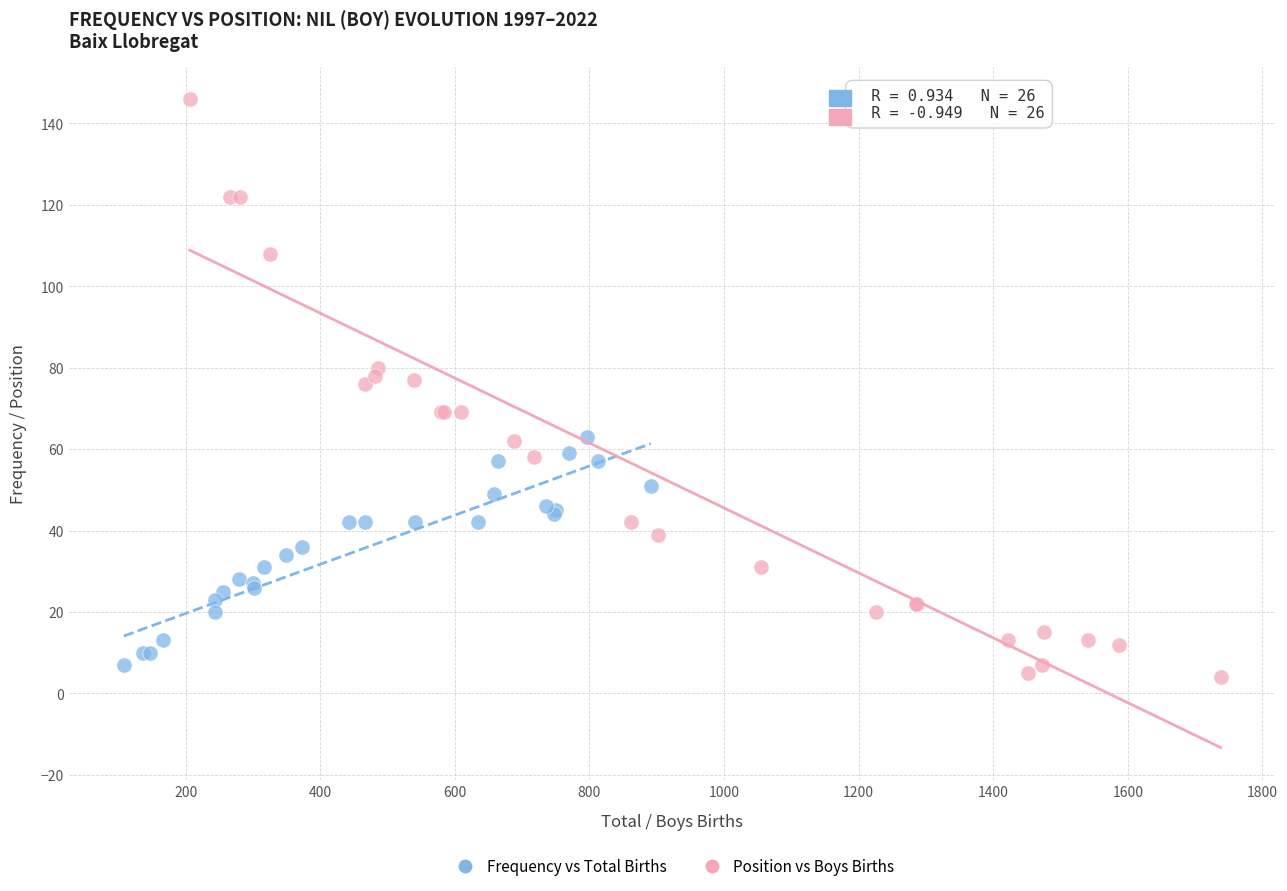

Which series reaches the minimum Y coordinate?

Position vs Boys Births